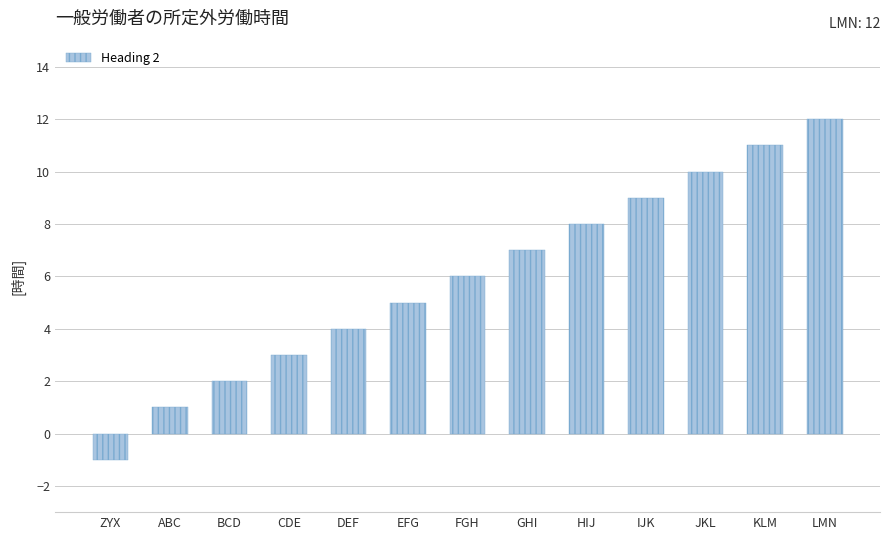

Reading right to left, list all the values displayed in this chart.

12	11	10	9	8	7	6	5	4	3	2	1	-1